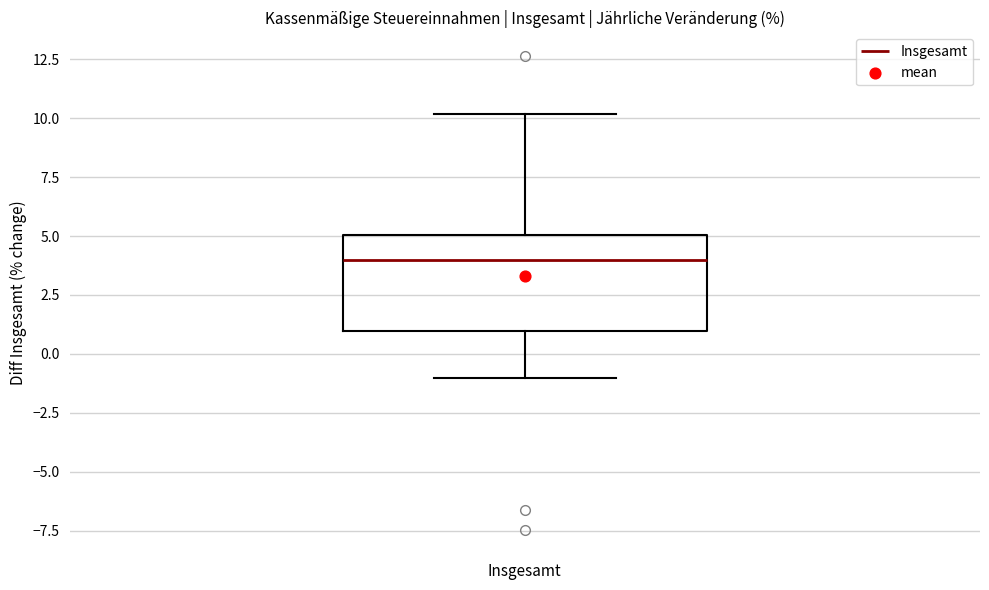

Transcribe this box plot: give where the median line is, the range the box spans, and where the two whiskers end, as read against the y-axis. The values are not printed on the chart, so give them approximately, as read against the axis.

median 4, box 1 to 5, whiskers -1 to 10